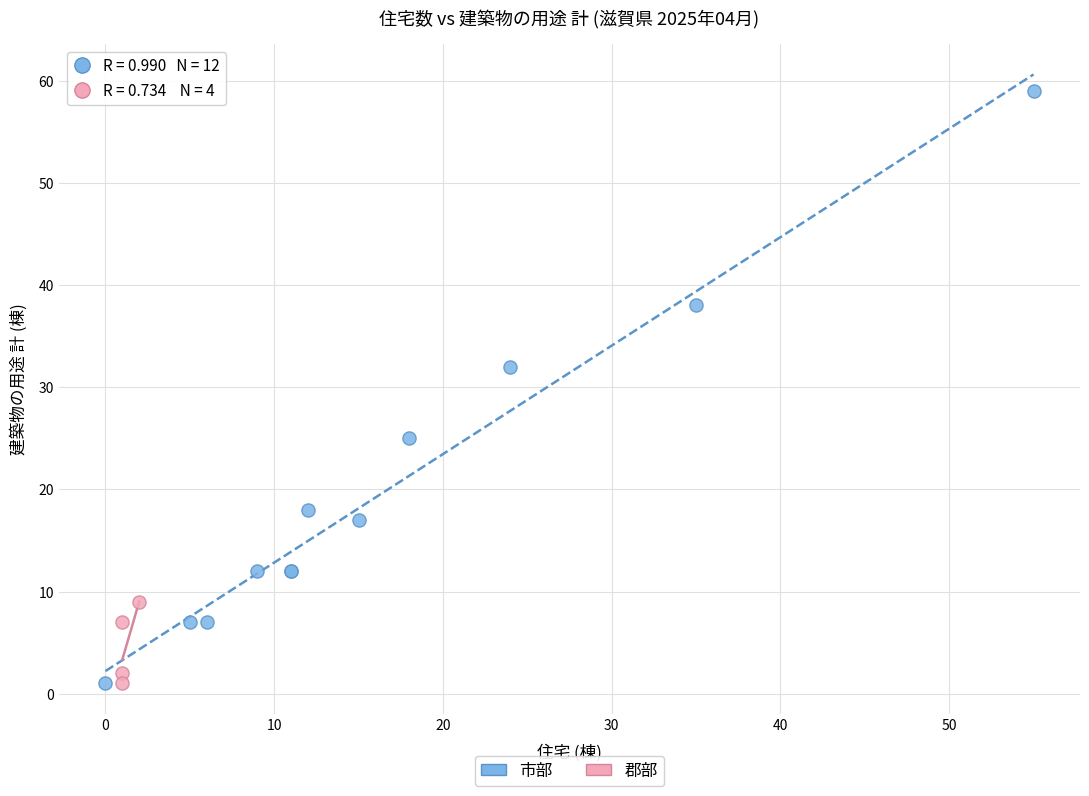

Which series contains the highest Y value?

市部